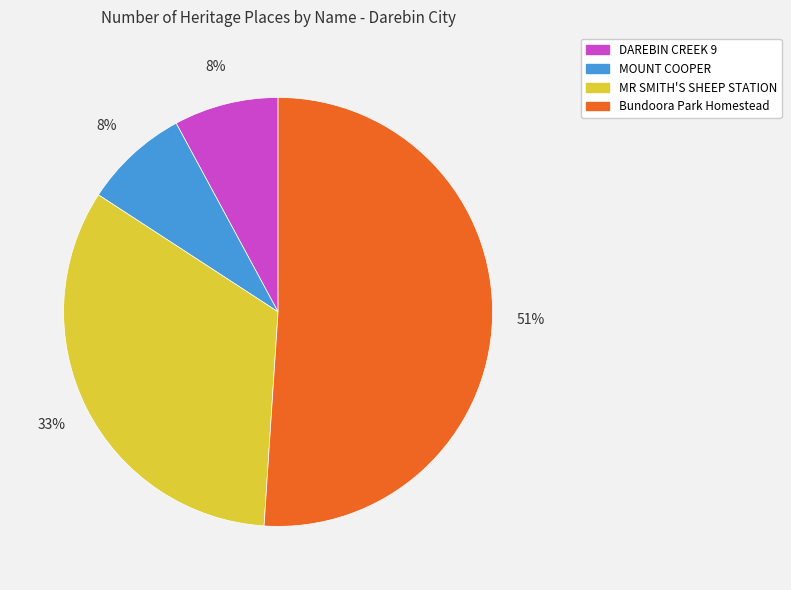

Which has a higher value, MOUNT COOPER or Bundoora Park Homestead?

Bundoora Park Homestead